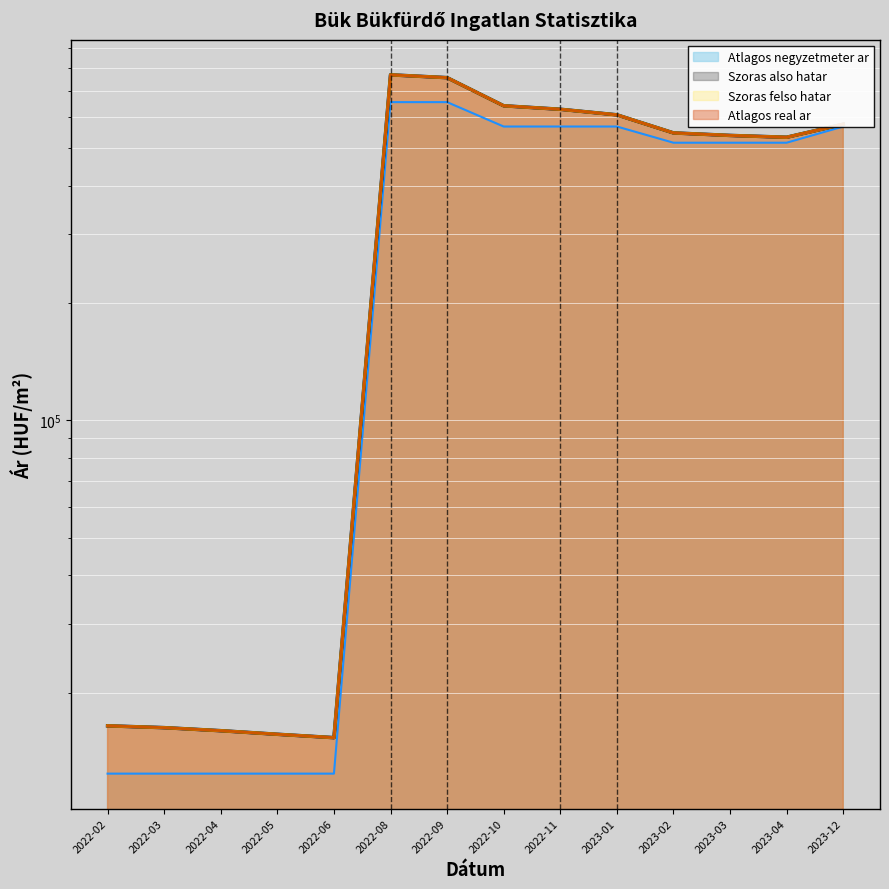

Does the chart display data point markers on the line(s)?

No